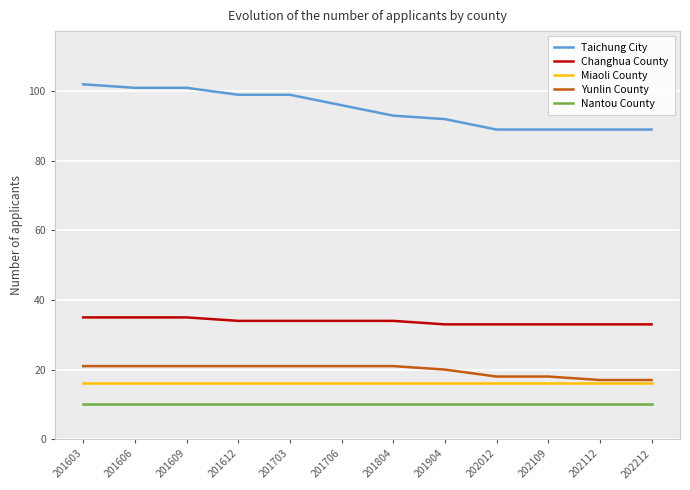

At 201606, list the series in order from smallest to largest.

Nantou County, Miaoli County, Yunlin County, Changhua County, Taichung City